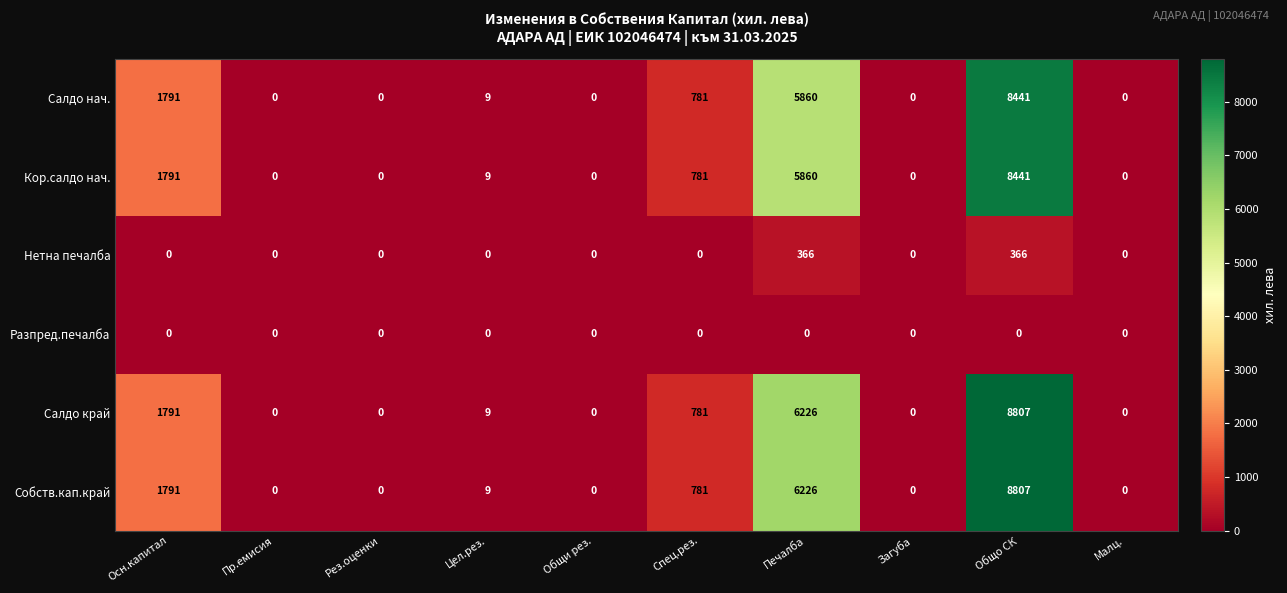

The value of Салдо край at Пр.емисия is 0. True or false?

True